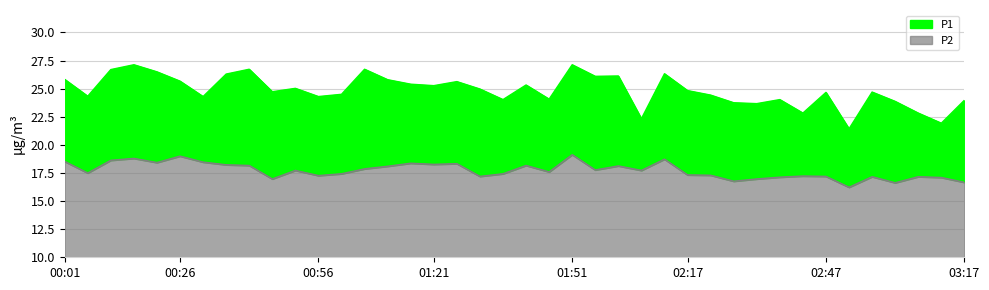

Is it true that P1 equals 24.1 at 01:46?

True